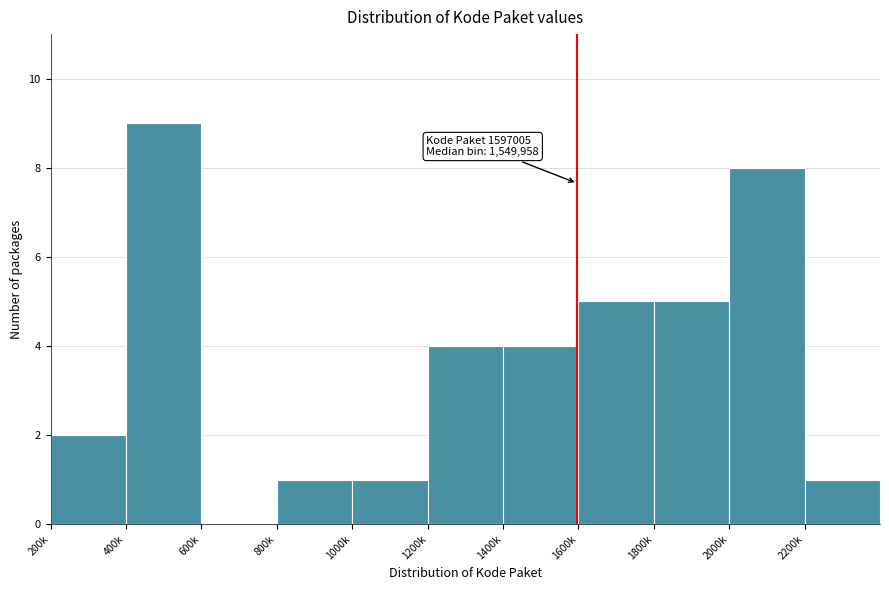

Reading left to right, list all the values displayed in this chart.

200k=2	400k=9	600k=0	800k=1	1000k=1	1200k=4	1400k=4	1600k=5	1800k=5	2000k=8	2200k=1